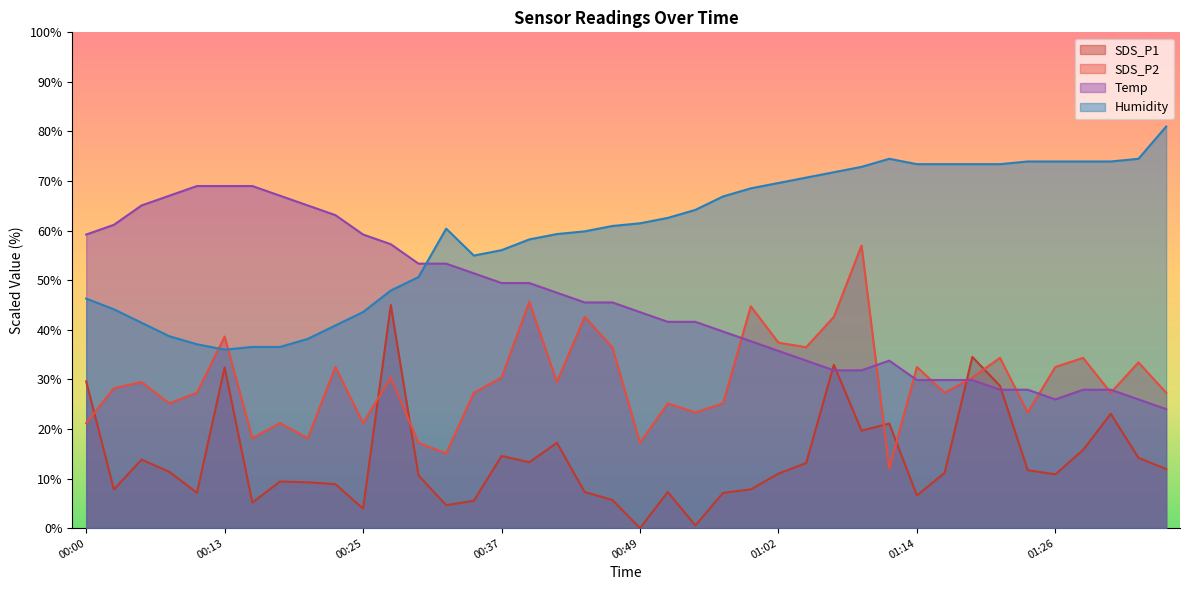

Rank the categories by Temp value from highest to lowest.

00:10, 00:13, 00:15, 00:08, 00:17, 00:05, 00:20, 00:22, 00:03, 00:00, 00:25, 00:27, 00:30, 00:32, 00:35, 00:37, 00:40, 00:42, 00:44, 00:47, 00:49, 00:52, 00:54, 00:57, 00:59, 01:02, 01:04, 01:11, 01:06, 01:09, 01:14, 01:17, 01:19, 01:22, 01:24, 01:29, 01:31, 01:26, 01:34, 01:36